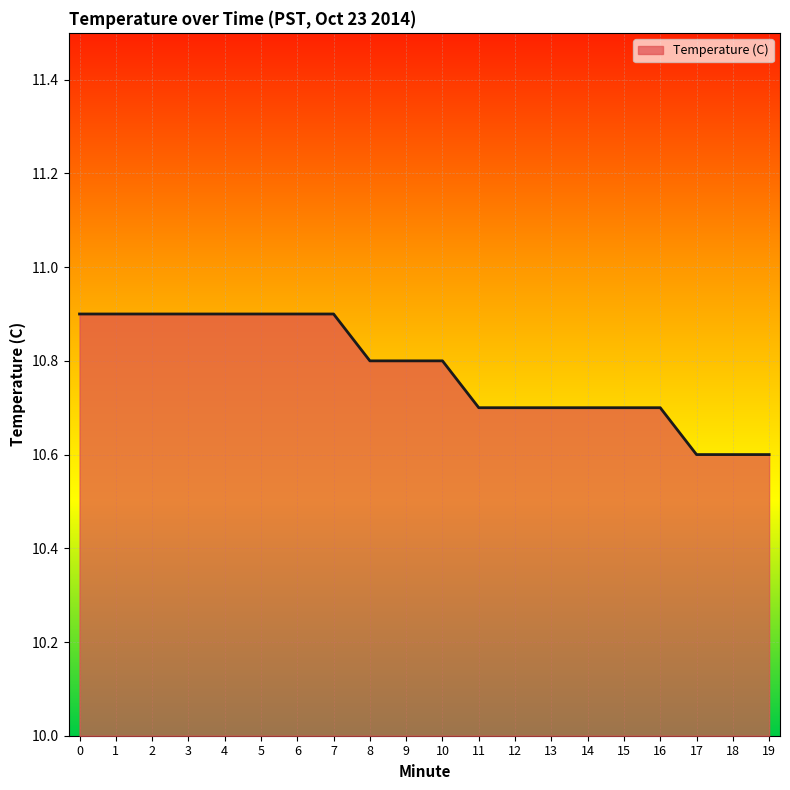

The chart shows a value of 17.0 at 0. True or false?

False